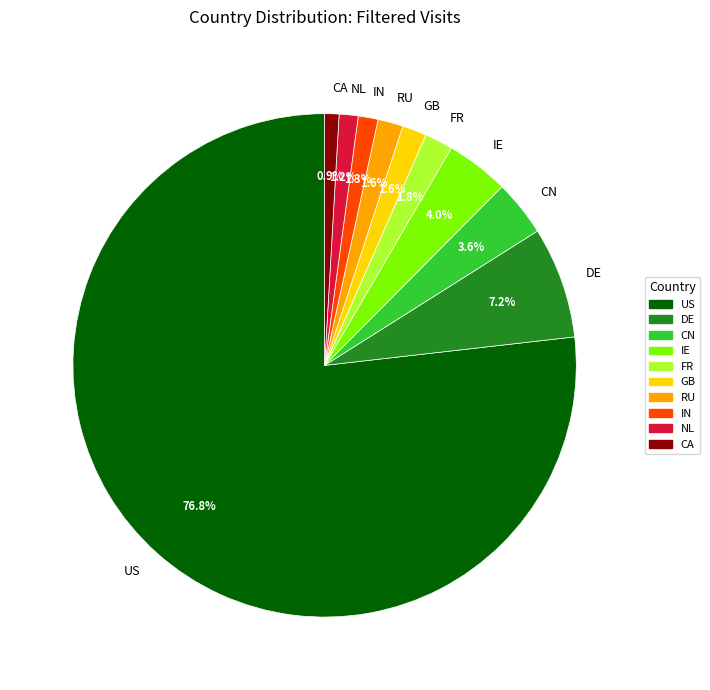

What is the largest slice in the pie chart?

US